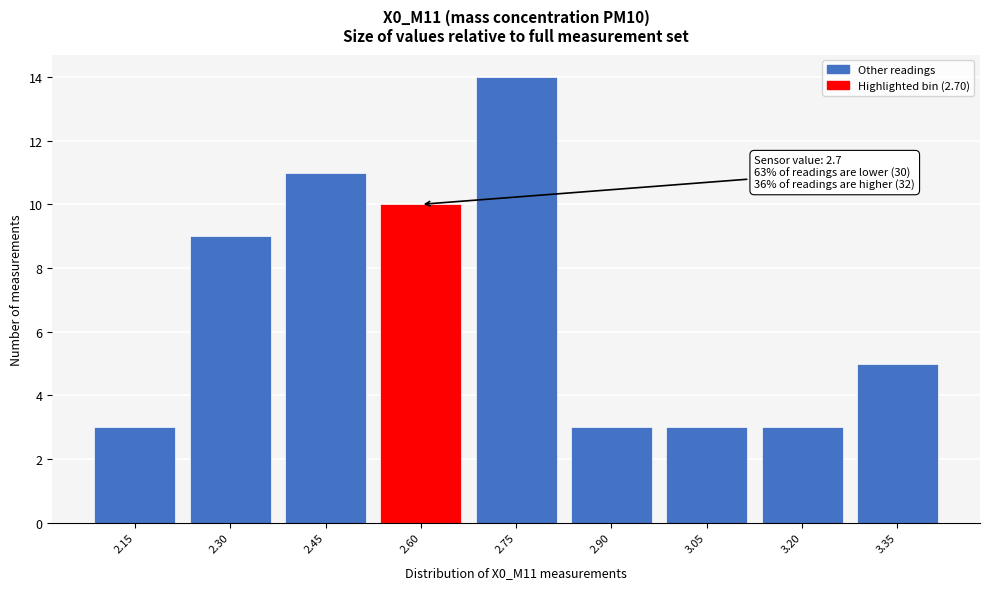

Reading right to left, transcribe all the data shown in this chart.

3.35=5	3.20=3	3.05=3	2.90=3	2.75=14	2.60=10	2.45=11	2.30=9	2.15=3